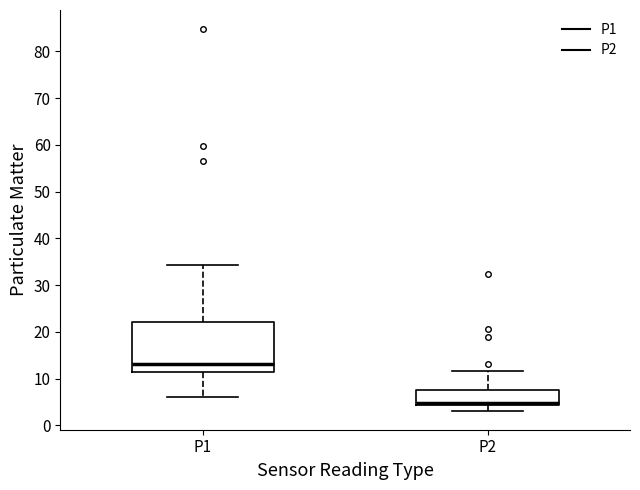

Reading left to right, transcribe this box plot: for each box, give where its median line is, the range the box spans, and where its two whiskers end, as read against the y-axis. The values are not printed on the chart, so give them approximately, as read against the axis.

P1: median 13, box 11 to 22, whiskers 6 to 34
P2: median 5, box 4 to 8, whiskers 3 to 12